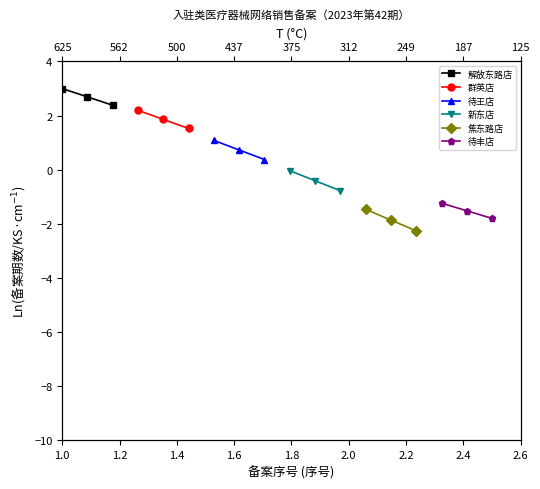

How many data points does each series have?

3